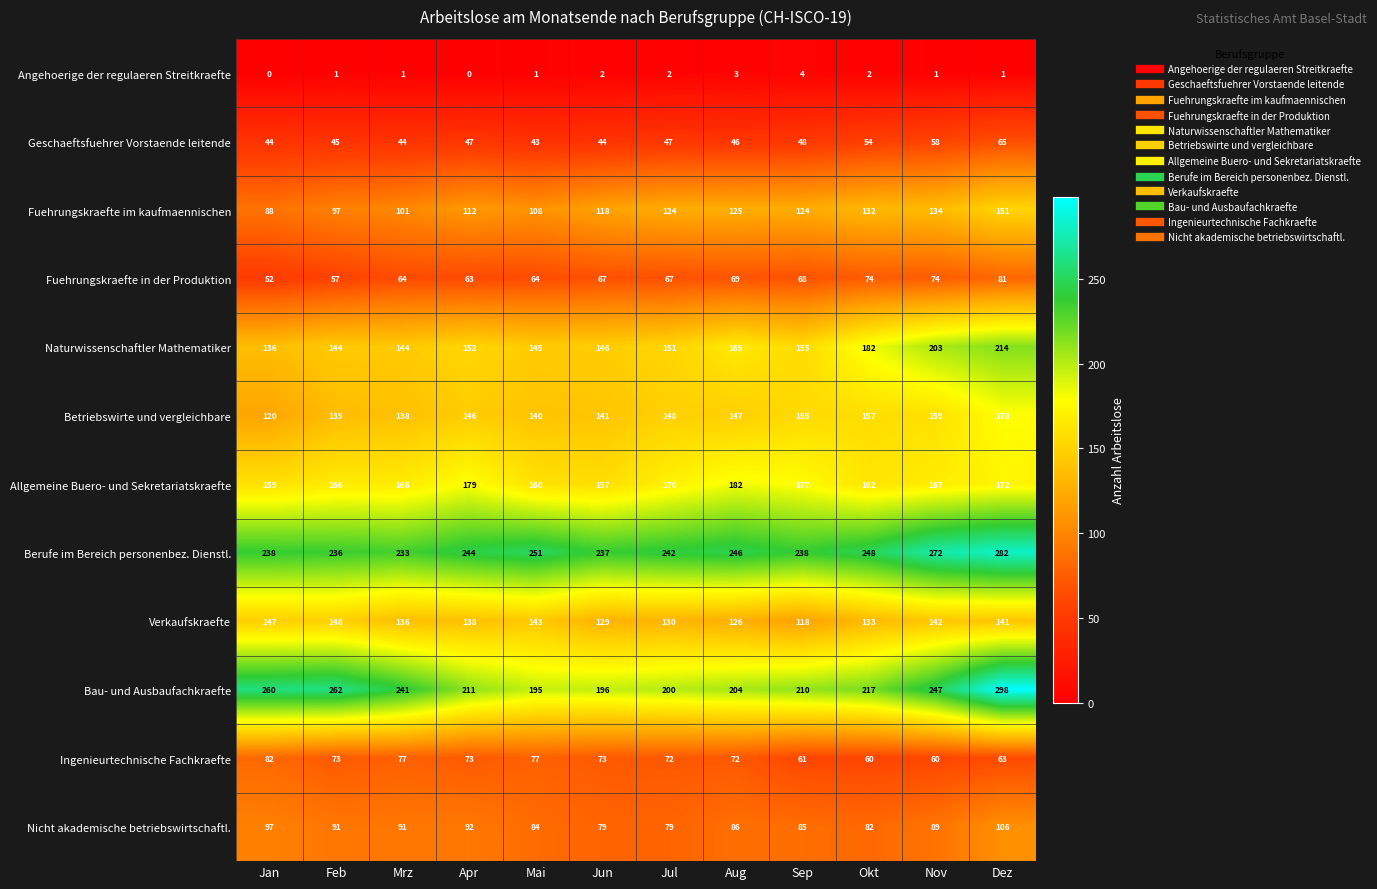

Which category has the lowest value in the Betriebswirte und vergleichbare series?

Jan